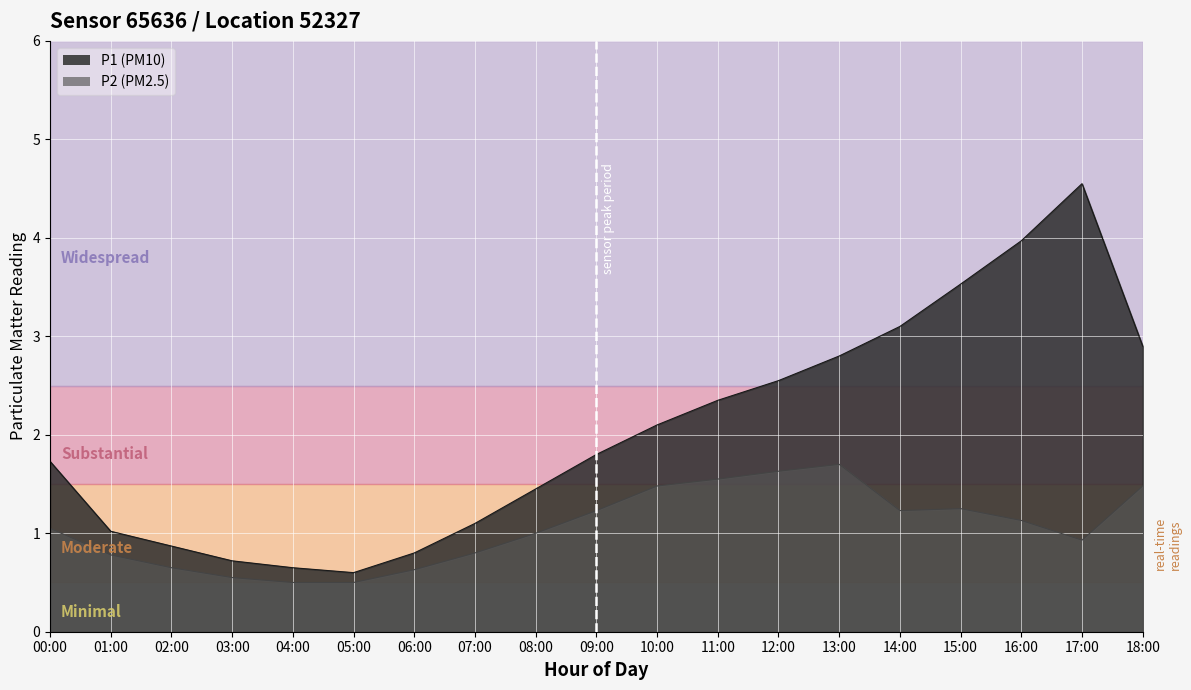

What is the label of the 13th point from the left?

12:00